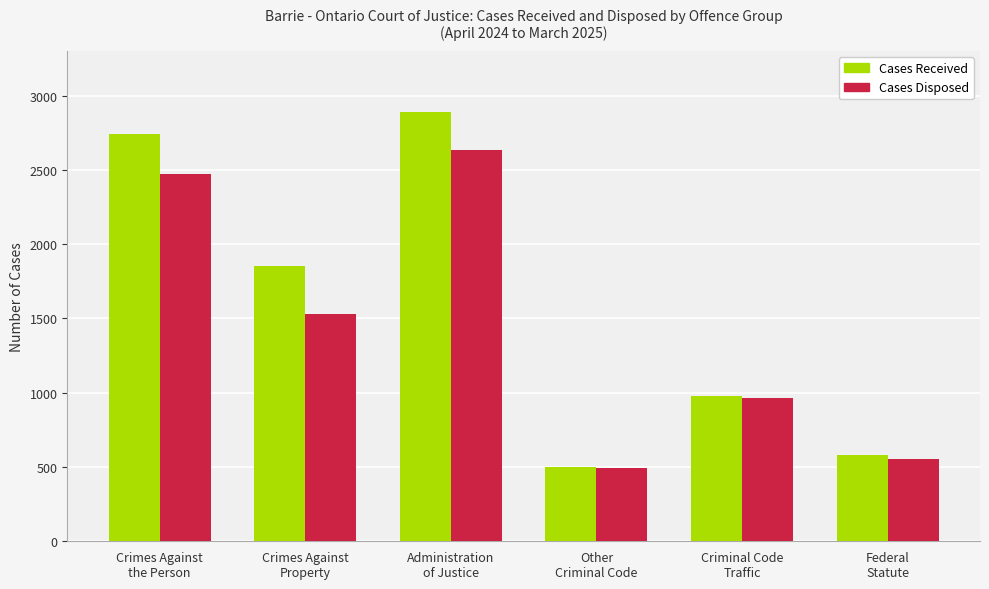

How many groups of bars are there?

6